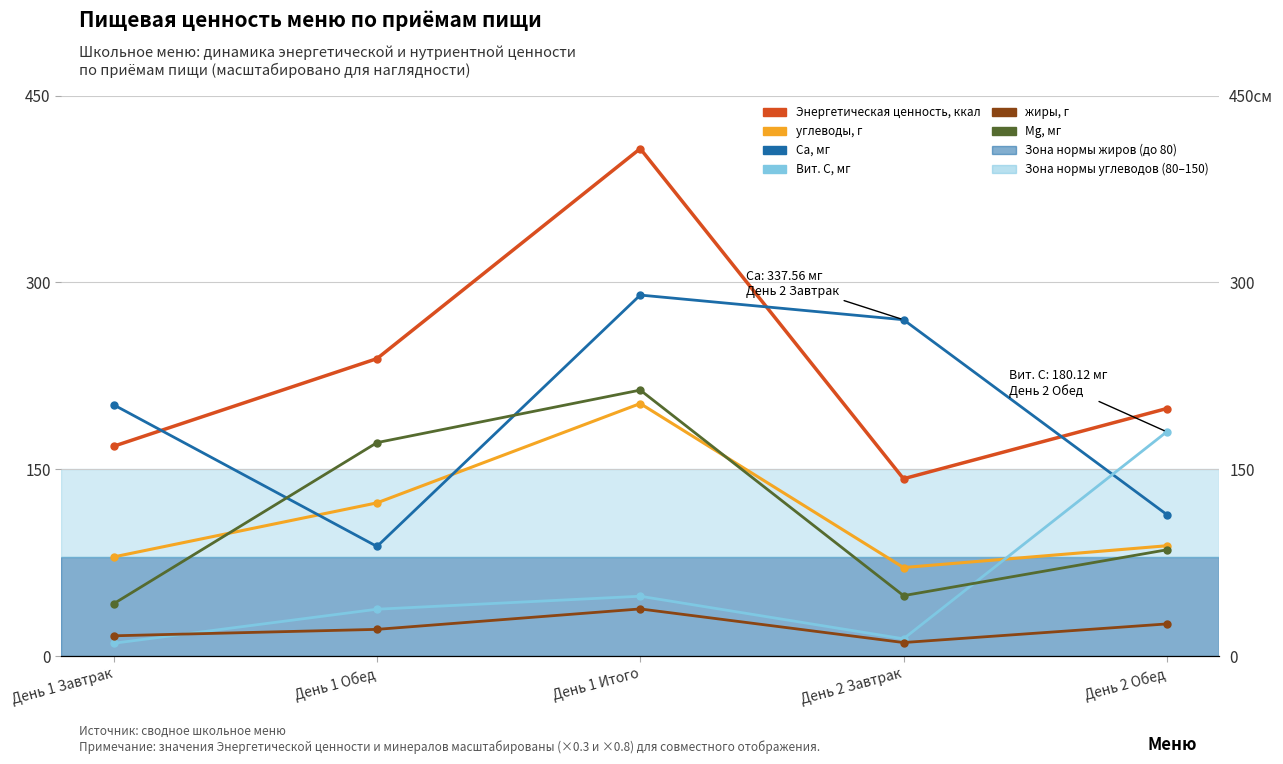

Reading left to right, what are all the values shown in this chart?

Энергетическая ценность, ккал: 168.5	238.8	407.4	142.4	198.8
углеводы, г: 79.7	123.1	202.8	71.2	88.7
Ca, мг: 201.8	88.1	289.8	270.0	113.7
Вит. С, мг: 10.4	37.7	48.2	14.0	180.1
жиры, г: 16.4	21.6	38.0	11.0	25.9
Mg, мг: 42.2	171.4	213.6	48.6	85.4